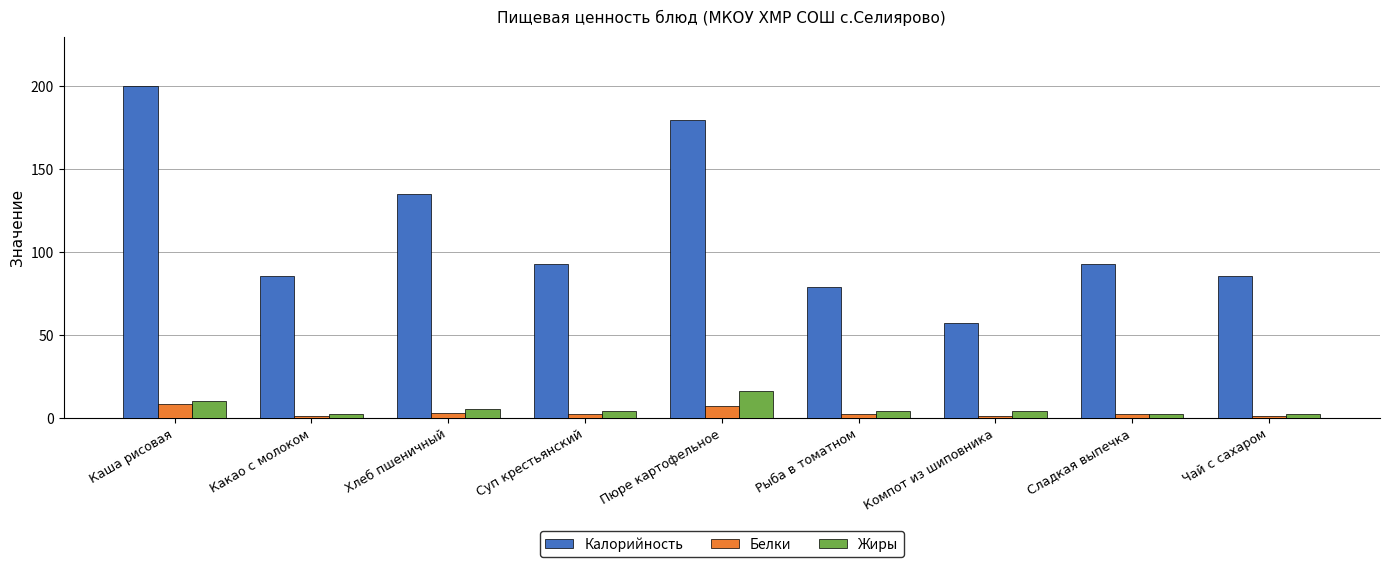

What is the label of the 8th bar from the right?

Какао с молоком